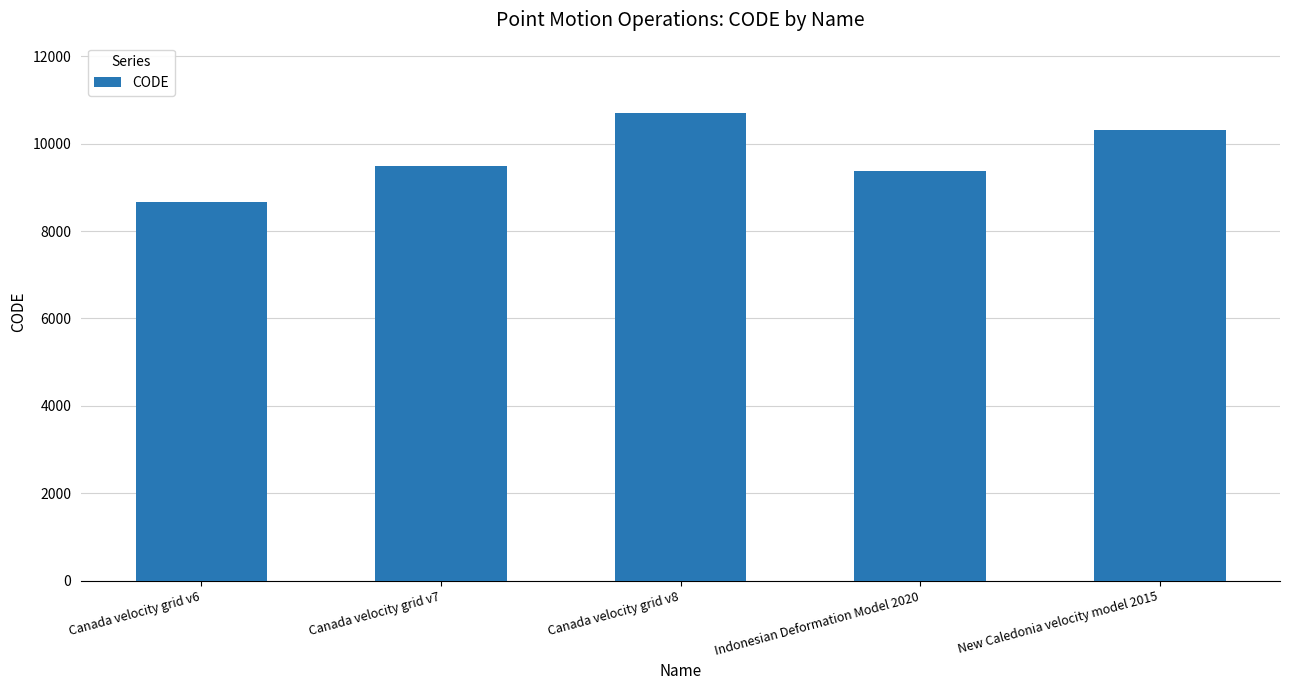

Which category has the highest value across all series?

Canada velocity grid v8